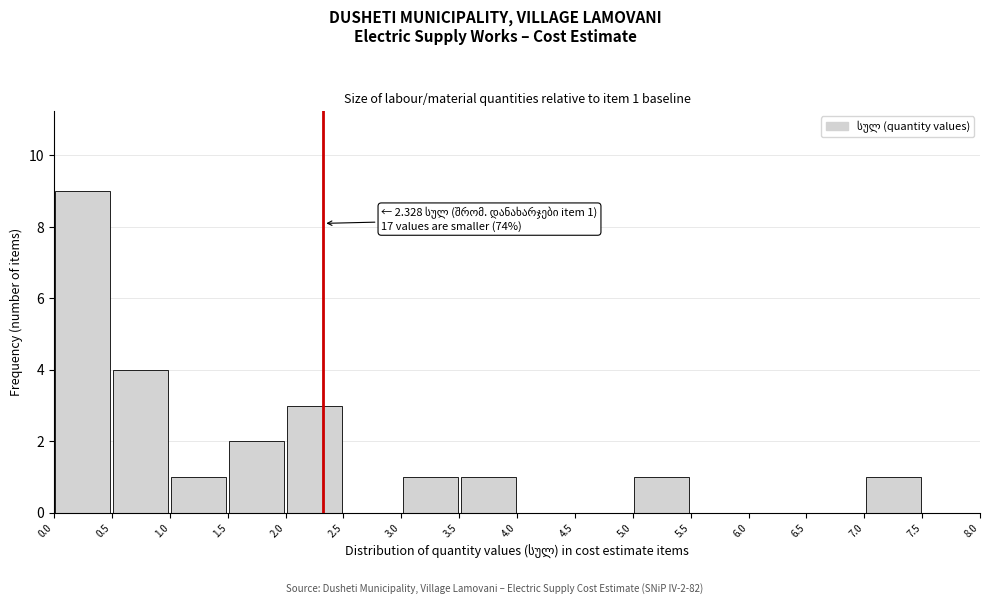

Over which range of the x-axis is the bar tallest?

0.0 to 0.5